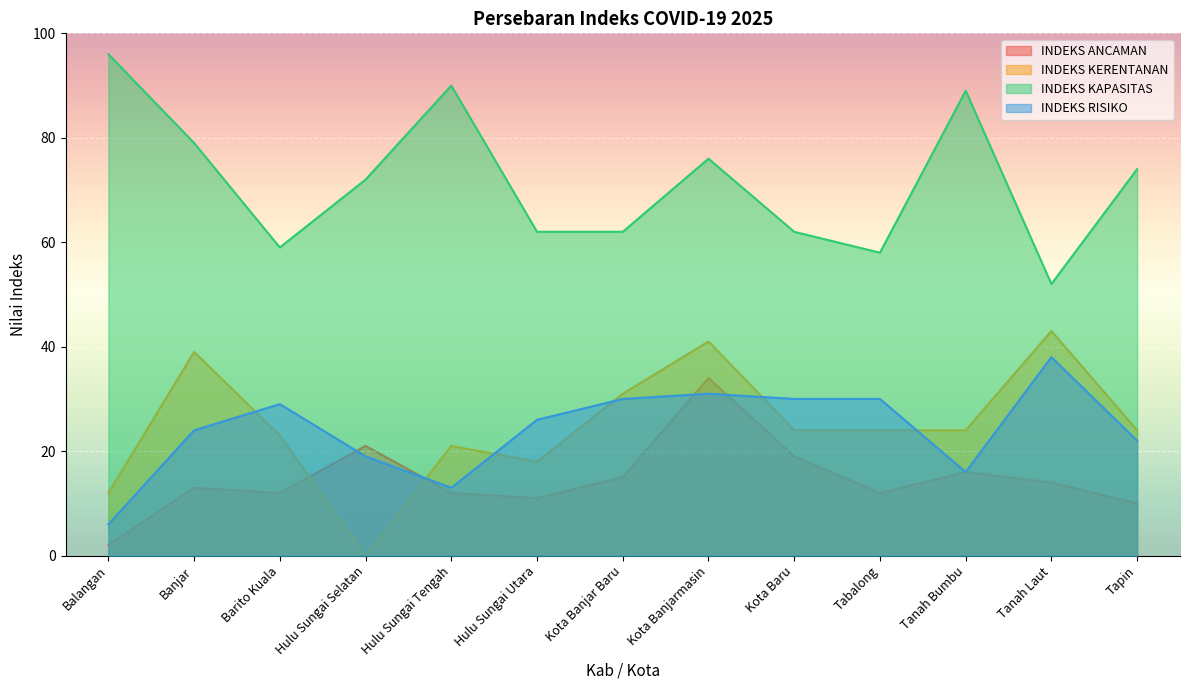

What is the difference between the INDEKS RISIKO values at Balangan and Barito Kuala?

23